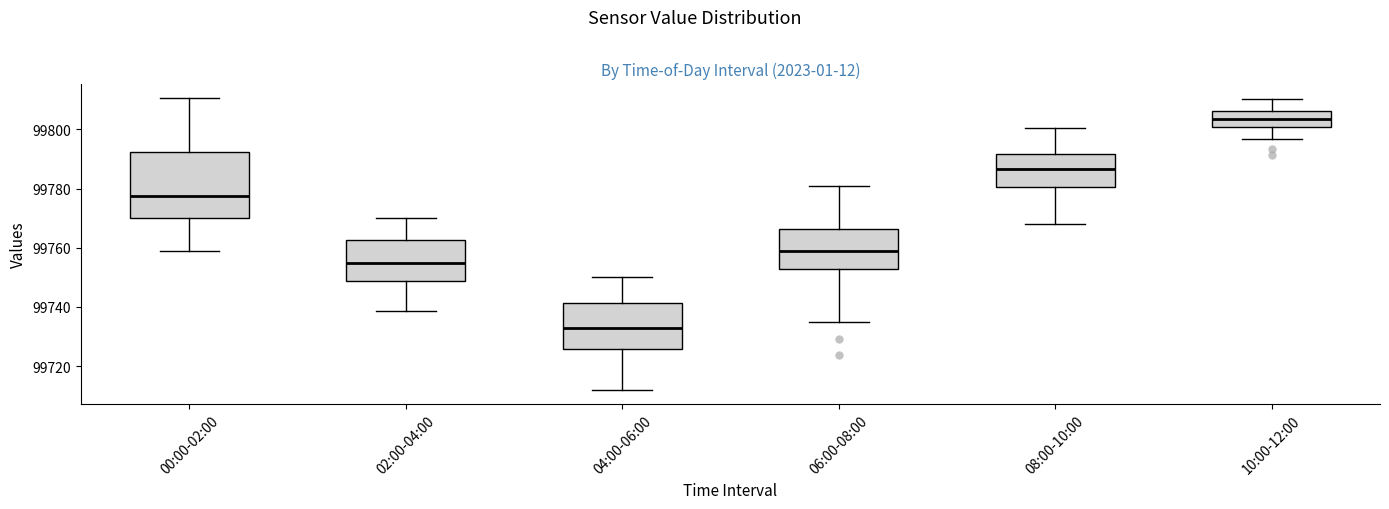

Reading left to right, transcribe this box plot: for each box, give where its median line is, the range the box spans, and where its two whiskers end, as read against the y-axis. The values are not printed on the chart, so give them approximately, as read against the axis.

00:00-02:00: median 99778, box 99770 to 99792, whiskers 99758 to 99810
02:00-04:00: median 99754, box 99748 to 99762, whiskers 99738 to 99770
04:00-06:00: median 99734, box 99726 to 99742, whiskers 99712 to 99750
06:00-08:00: median 99760, box 99752 to 99766, whiskers 99734 to 99780
08:00-10:00: median 99786, box 99780 to 99792, whiskers 99768 to 99800
10:00-12:00: median 99804, box 99800 to 99806, whiskers 99796 to 99810